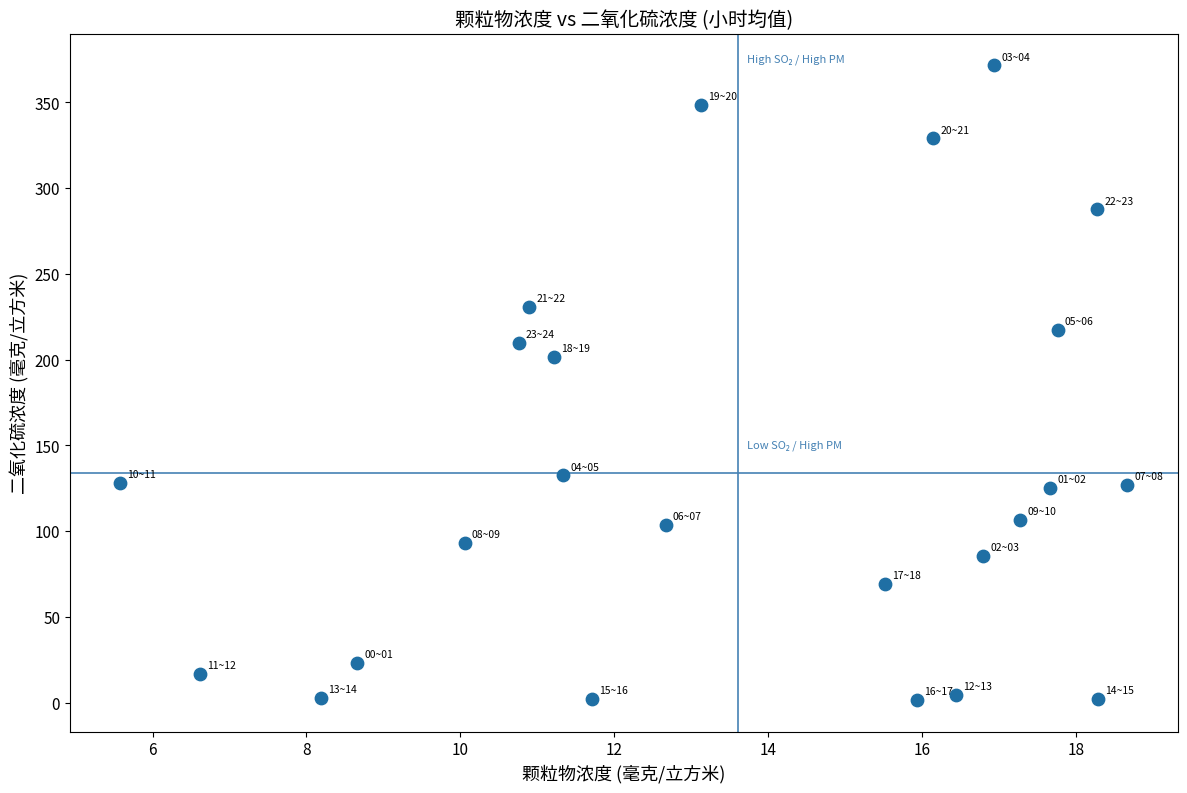

What is the range of Y values (max minus min)?

370.1